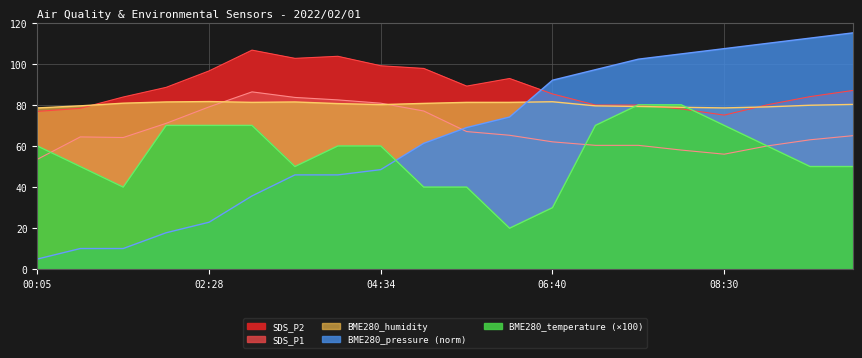

What position from the left is 03:31?

7